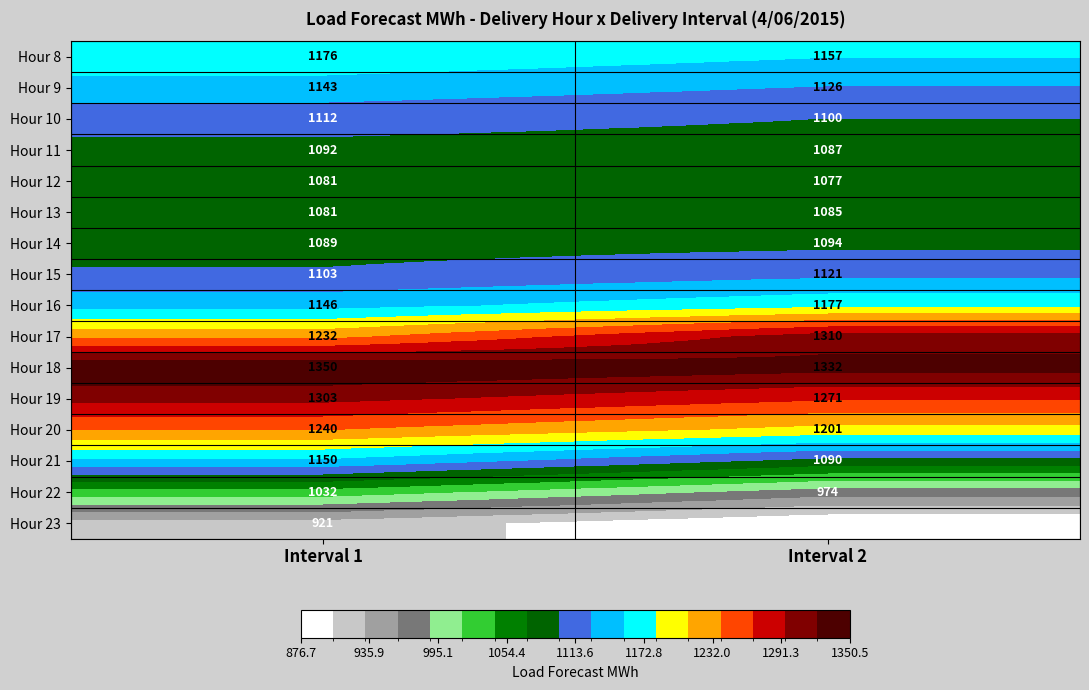

The value of Hour 12 at Interval 2 is 1077. True or false?

True